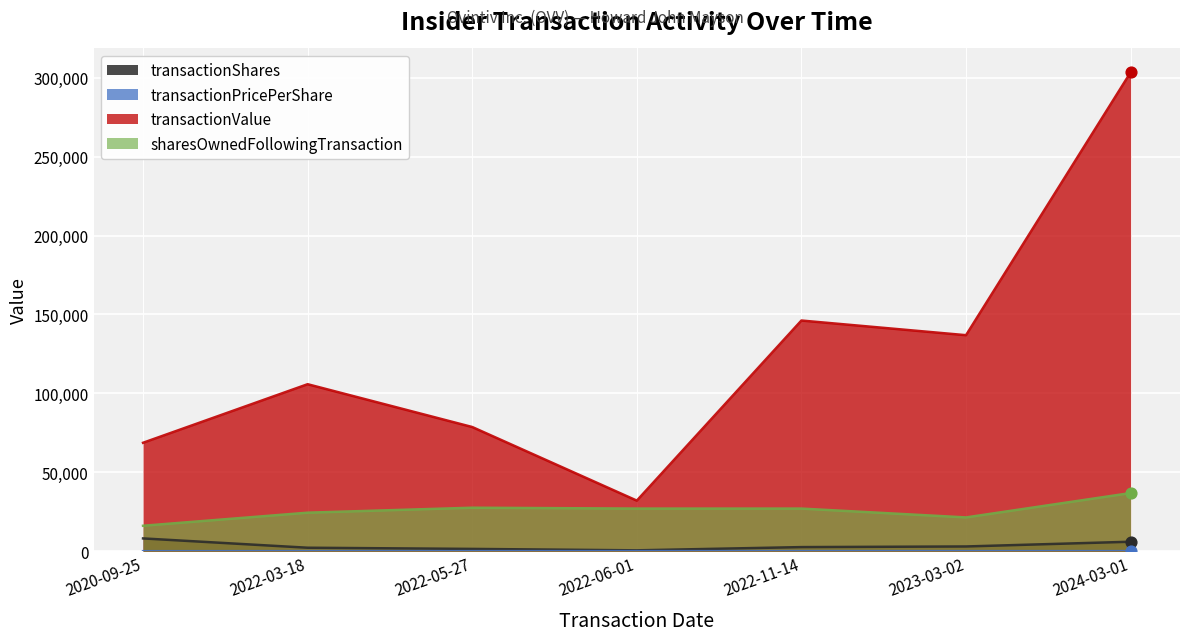

At how many categories does at least one series exceed 19812?

7